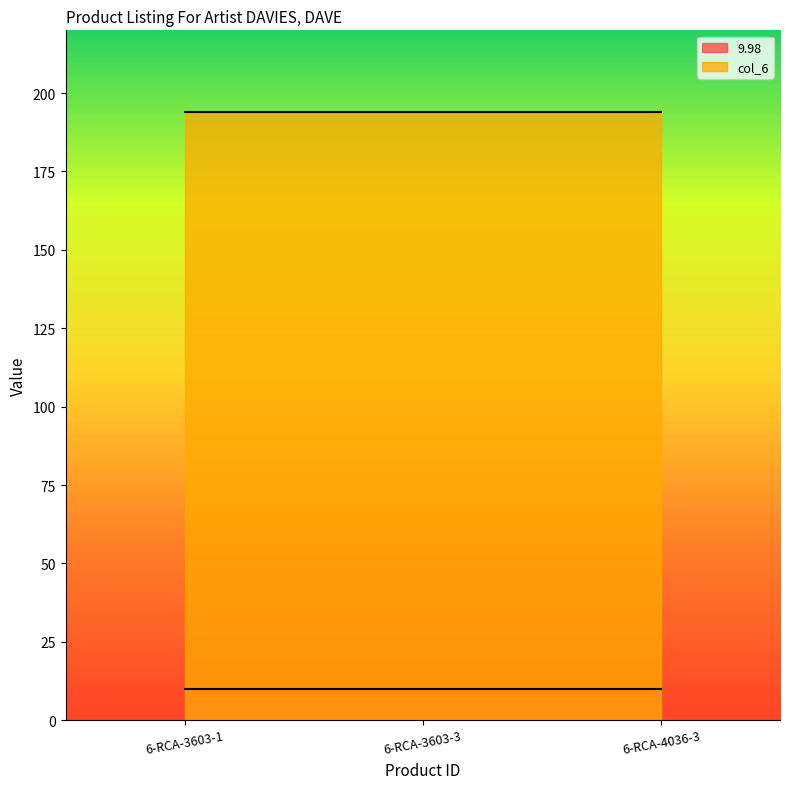

What are all the series names shown in the legend?

9.98, col_6